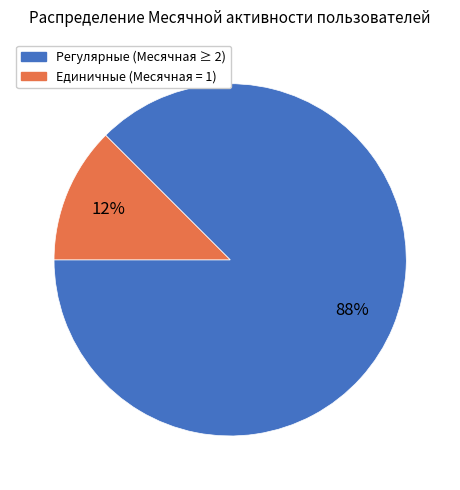

Is there any slice that represents more than half of the pie?

Yes